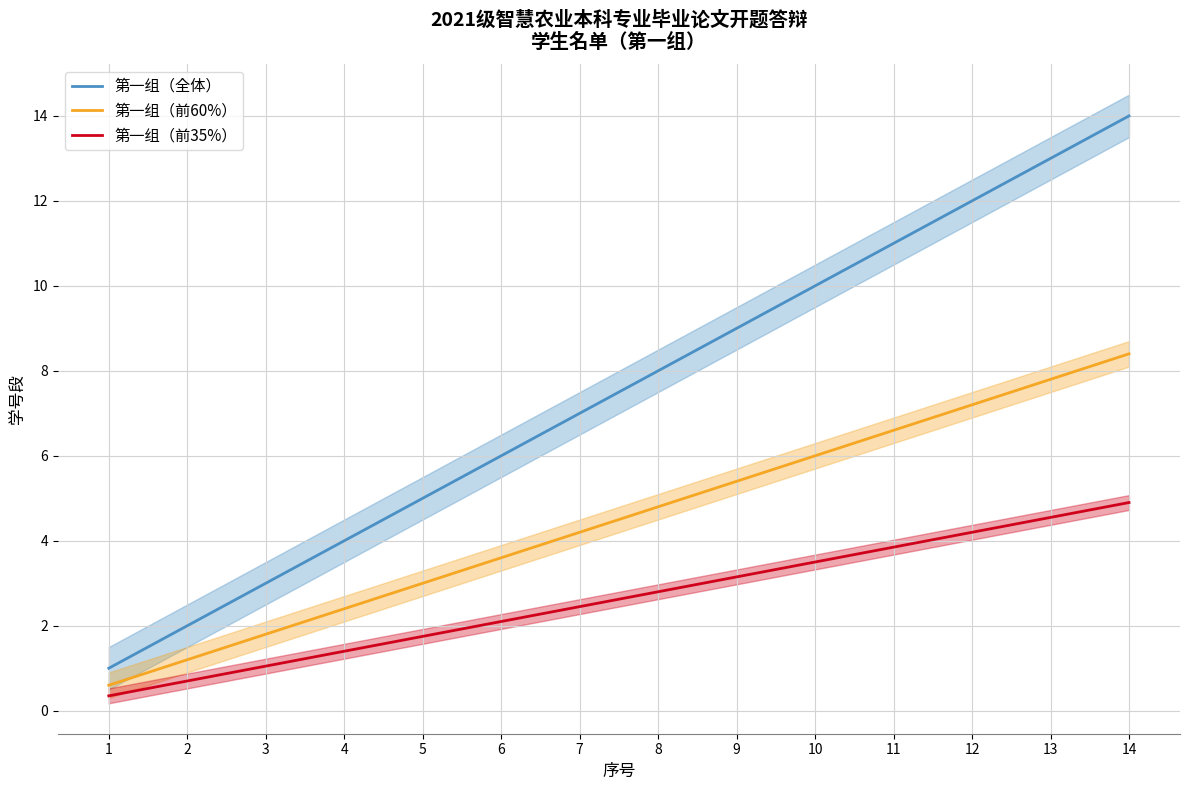

How many lines are shown in the chart?

3